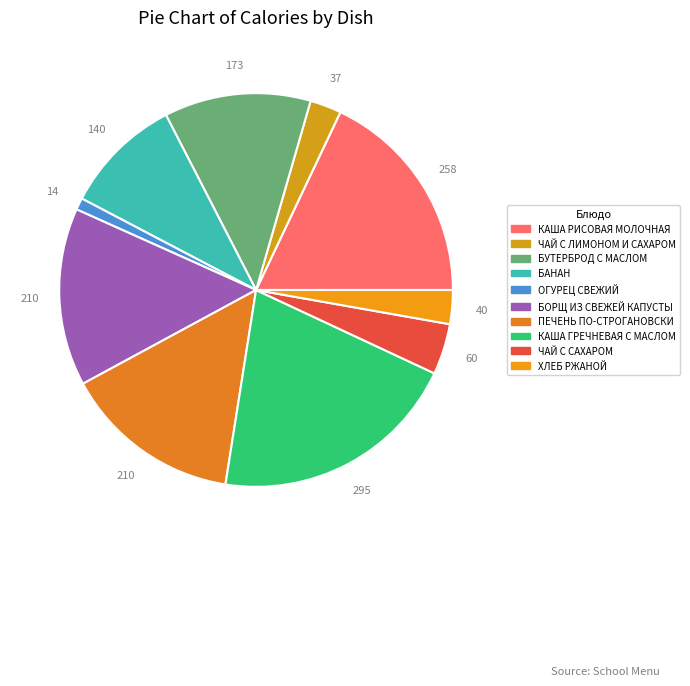

To the nearest percent, what is the combined percentage of ПЕЧЕНЬ ПО-СТРОГАНОВСКИ and КАША ГРЕЧНЕВАЯ С МАСЛОМ?

35%